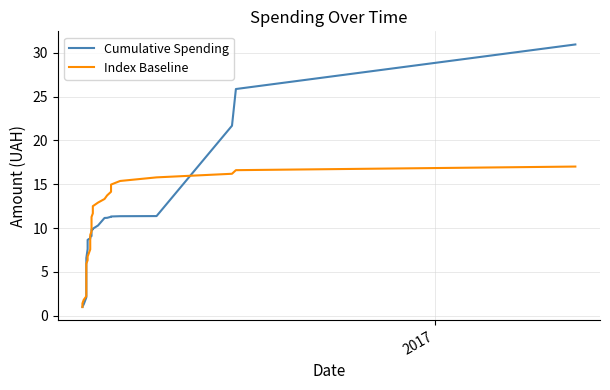

Which series has the widest spread of values?

Cumulative Spending